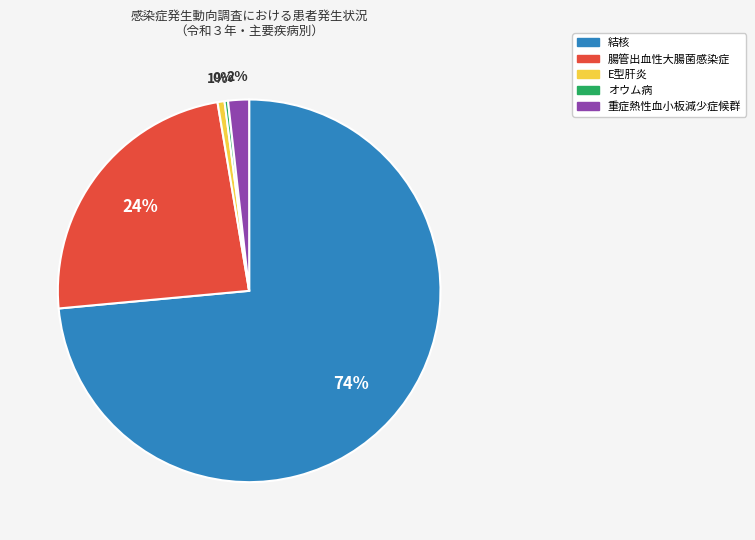

Between 重症熱性血小板減少症候群 and オウム病, which is larger?

重症熱性血小板減少症候群